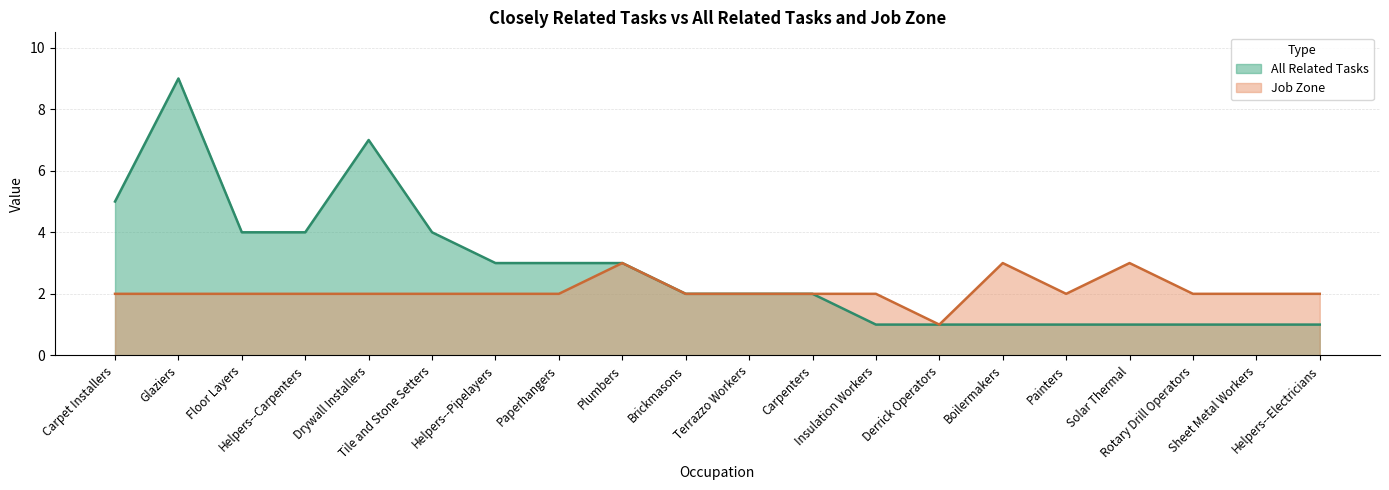

Reading right to left, extract all data points from this chart.

All Related Tasks: Helpers--Electricians=1	Sheet Metal Workers=1	Rotary Drill Operators=1	Solar Thermal=1	Painters=1	Boilermakers=1	Derrick Operators=1	Insulation Workers=1	Carpenters=2	Terrazzo Workers=2	Brickmasons=2	Plumbers=3	Paperhangers=3	Helpers--Pipelayers=3	Tile and Stone Setters=4	Drywall Installers=7	Helpers--Carpenters=4	Floor Layers=4	Glaziers=9	Carpet Installers=5
Job Zone: Helpers--Electricians=2	Sheet Metal Workers=2	Rotary Drill Operators=2	Solar Thermal=3	Painters=2	Boilermakers=3	Derrick Operators=1	Insulation Workers=2	Carpenters=2	Terrazzo Workers=2	Brickmasons=2	Plumbers=3	Paperhangers=2	Helpers--Pipelayers=2	Tile and Stone Setters=2	Drywall Installers=2	Helpers--Carpenters=2	Floor Layers=2	Glaziers=2	Carpet Installers=2